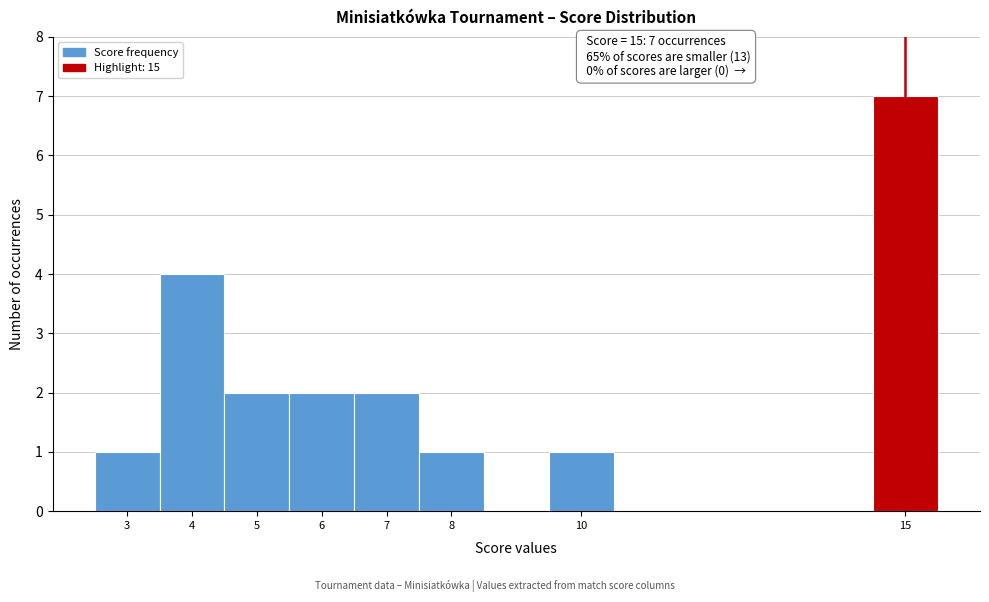

Which range on the x-axis has the tallest bar?

14.5 to 15.5